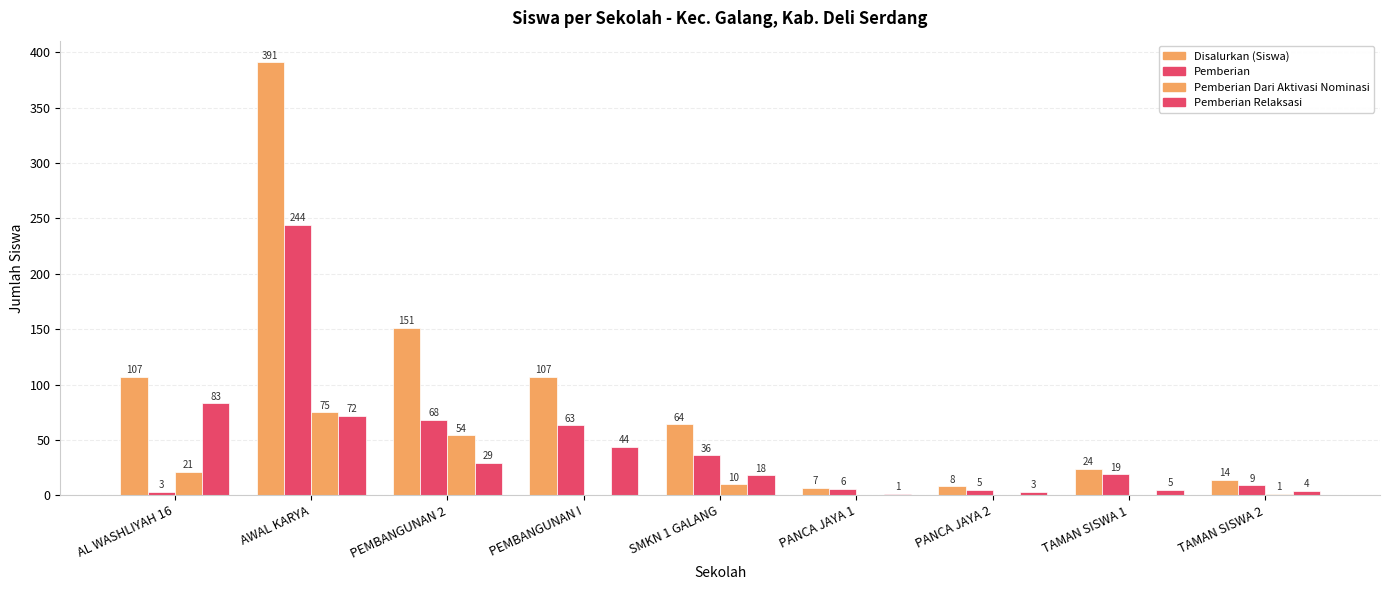

What is the approximate value of Pemberian Dari Aktivasi Nominasi at AL WASHLIYAH 16?

21